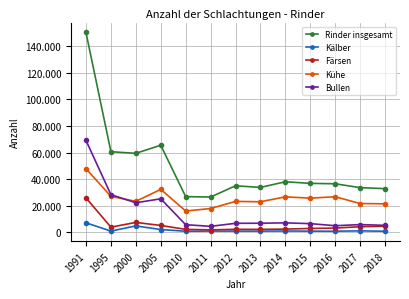

What is the value of the Rinder insgesamt point at the 11th from the left?

36591